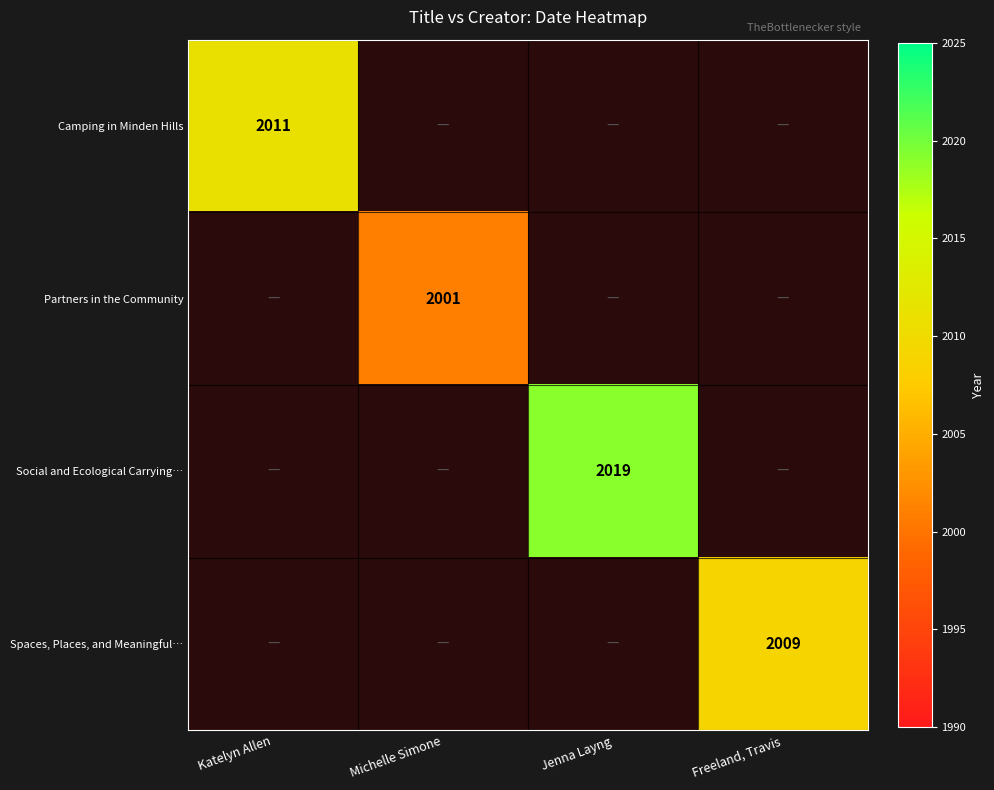

What is the minimum value shown in the chart?

2001.0